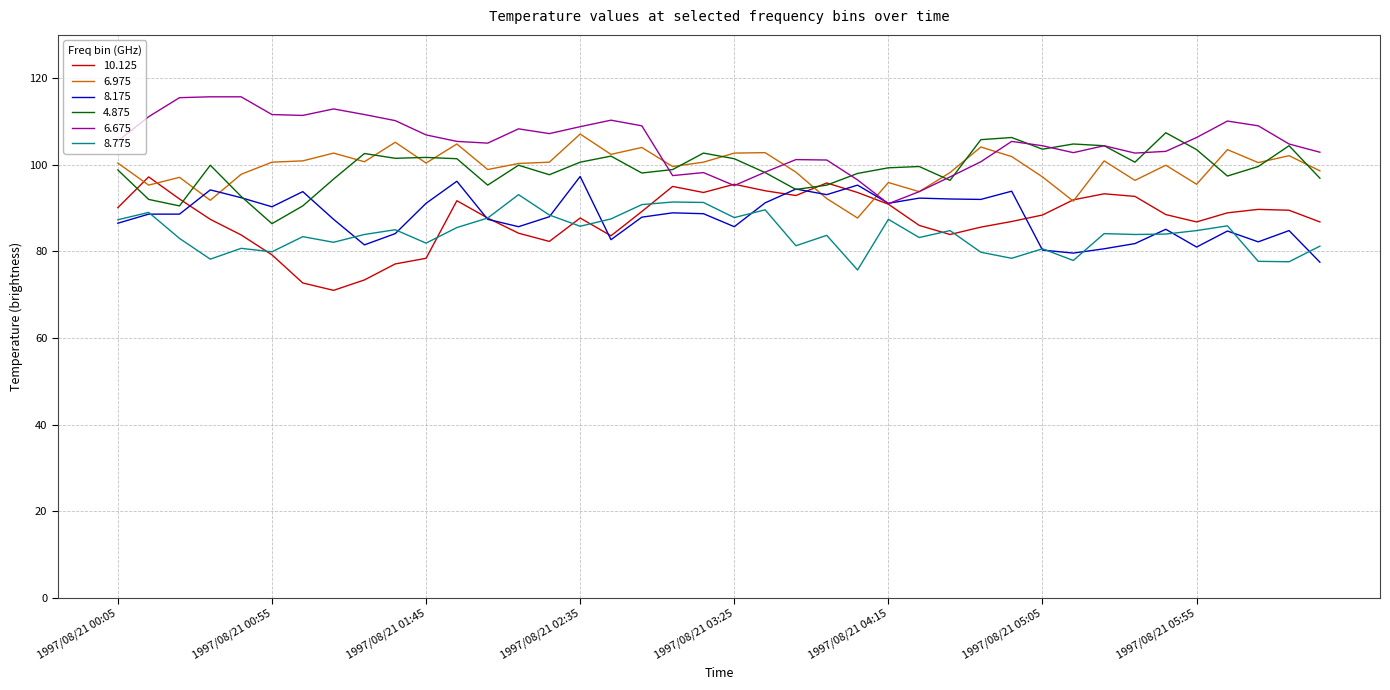

Which series has the largest total across all categories?

6.675